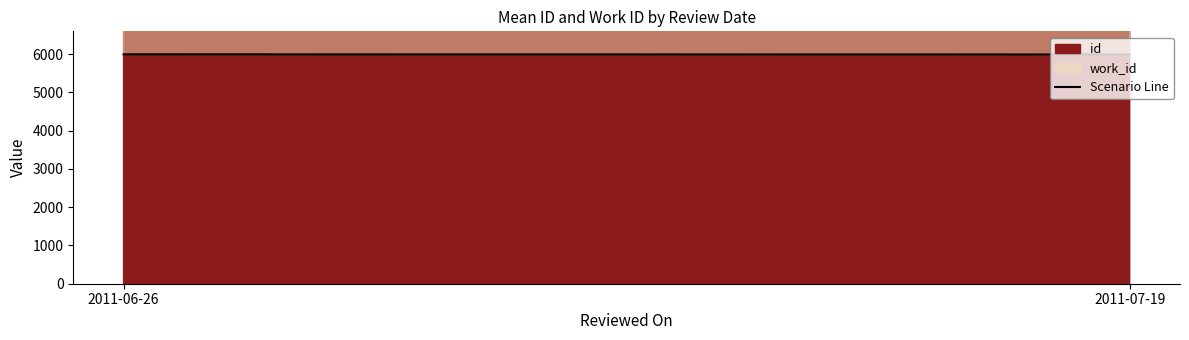

How many lines are shown in the chart?

1